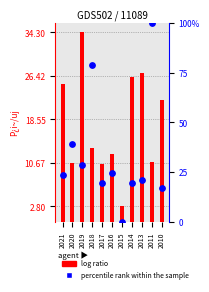

Which series has the largest total across all categories?

percentile rank within the sample